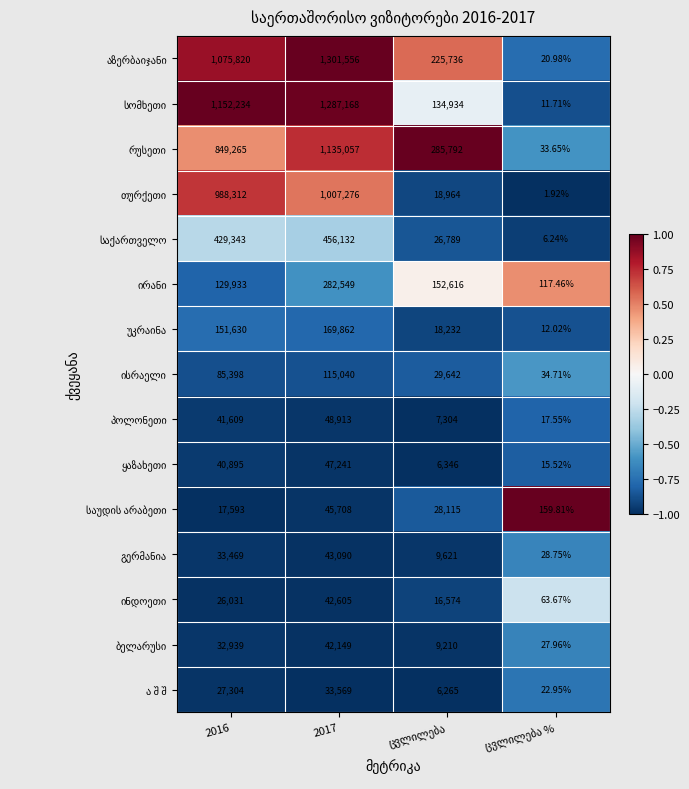

How many distinct data groups are displayed?

15